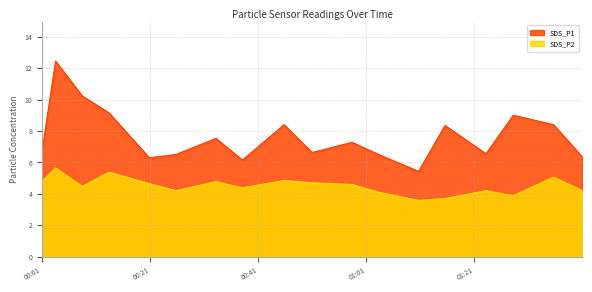

At which category is the sum across all series the highest?

2022/08/15 00:03:29